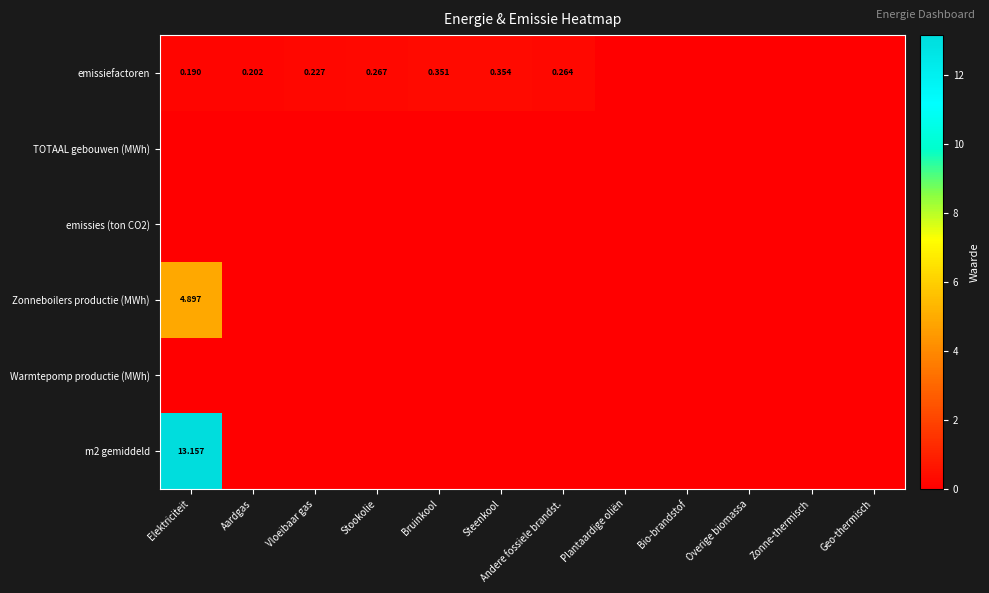

The value of m2 gemiddeld at Overige biomassa is 0.0. True or false?

True